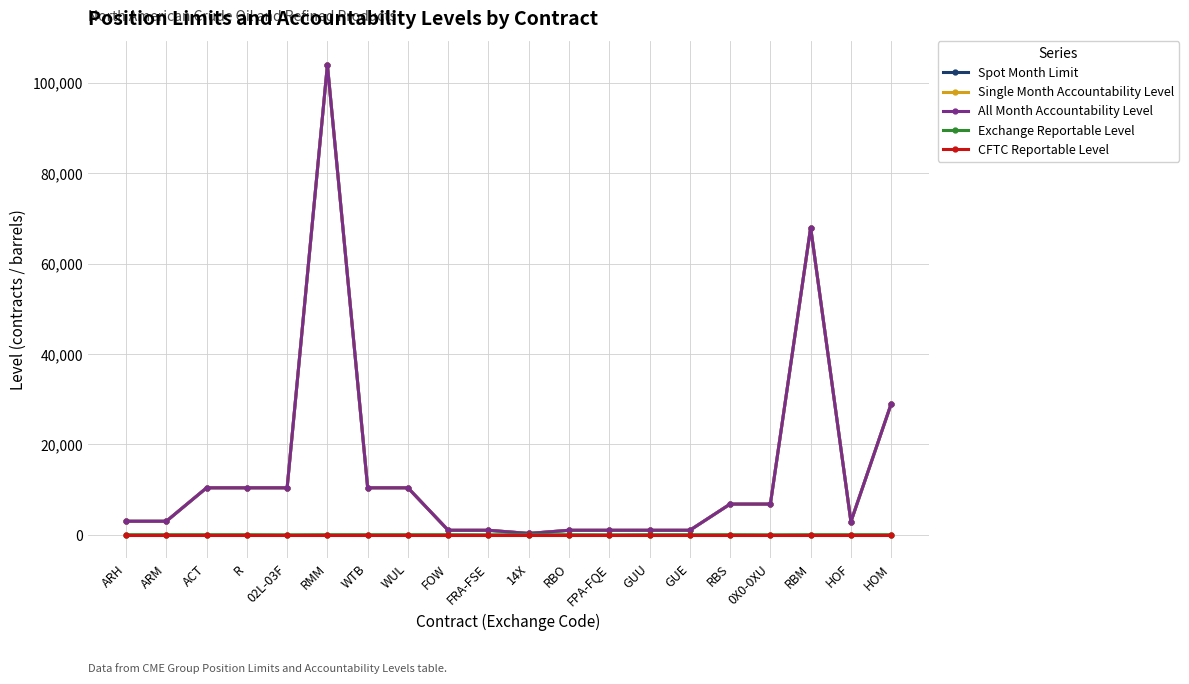

Which series has the largest total across all categories?

Spot Month Limit